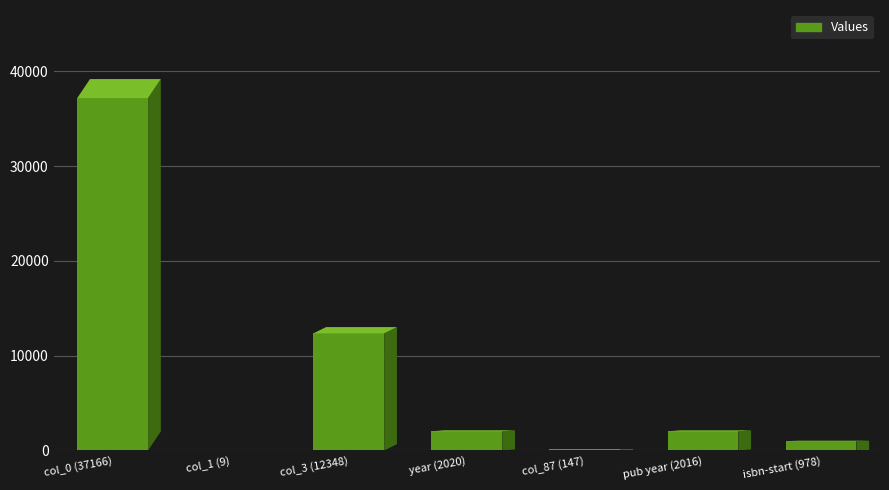

What is the difference between the values at isbn-start (978) and col_3 (12348)?

11370